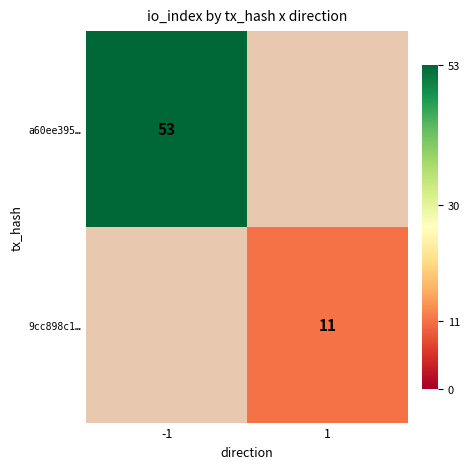

Is the value of a60ee395… at -1 greater than the value of 9cc898c1… at 1?

Yes